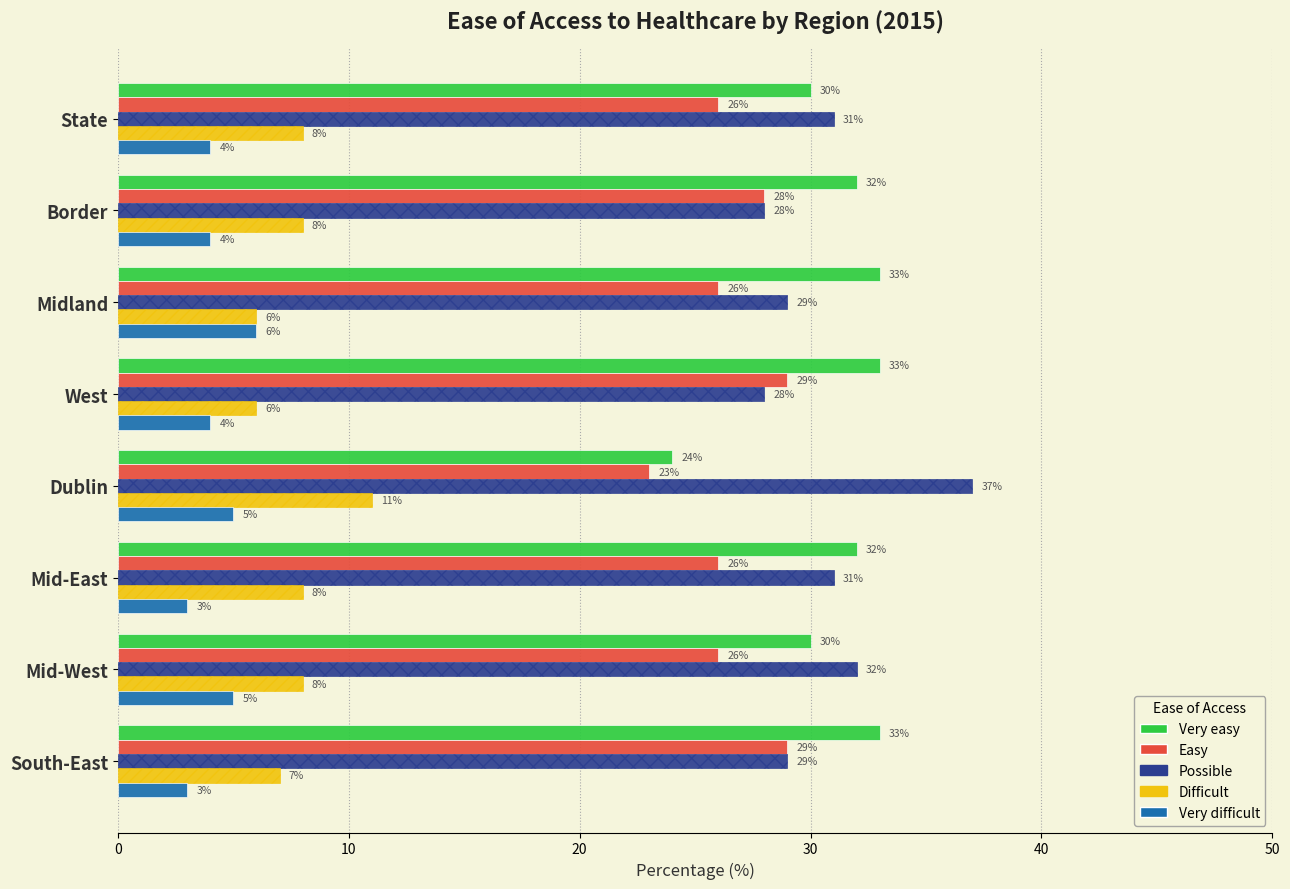

What is the spread (max minus min) of values at Mid-West?

27